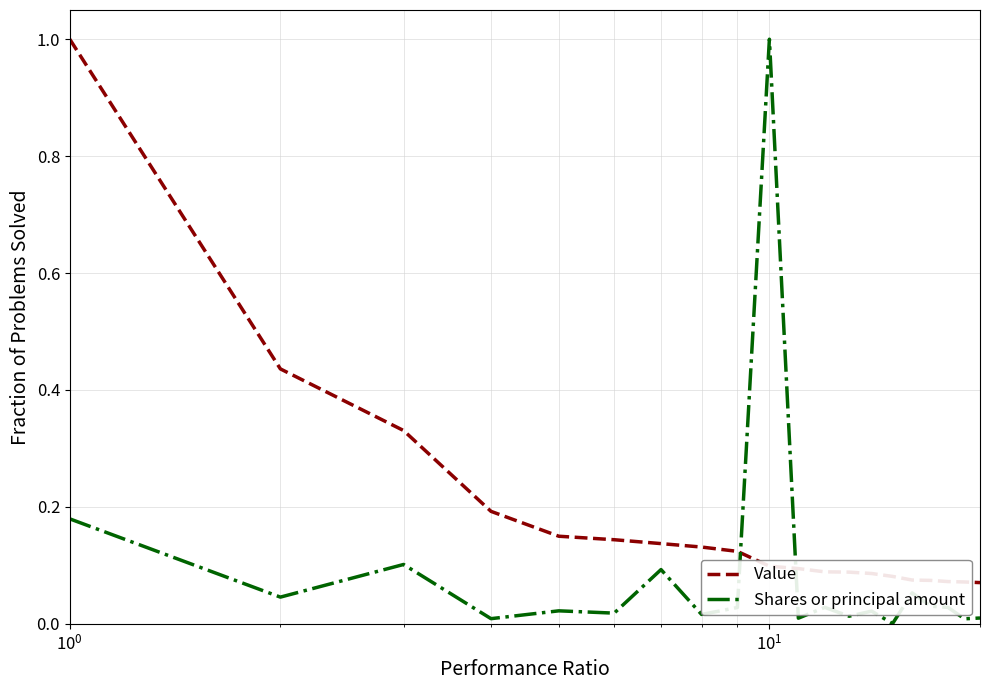

How many times do Shares or principal amount and Value cross each other?

2